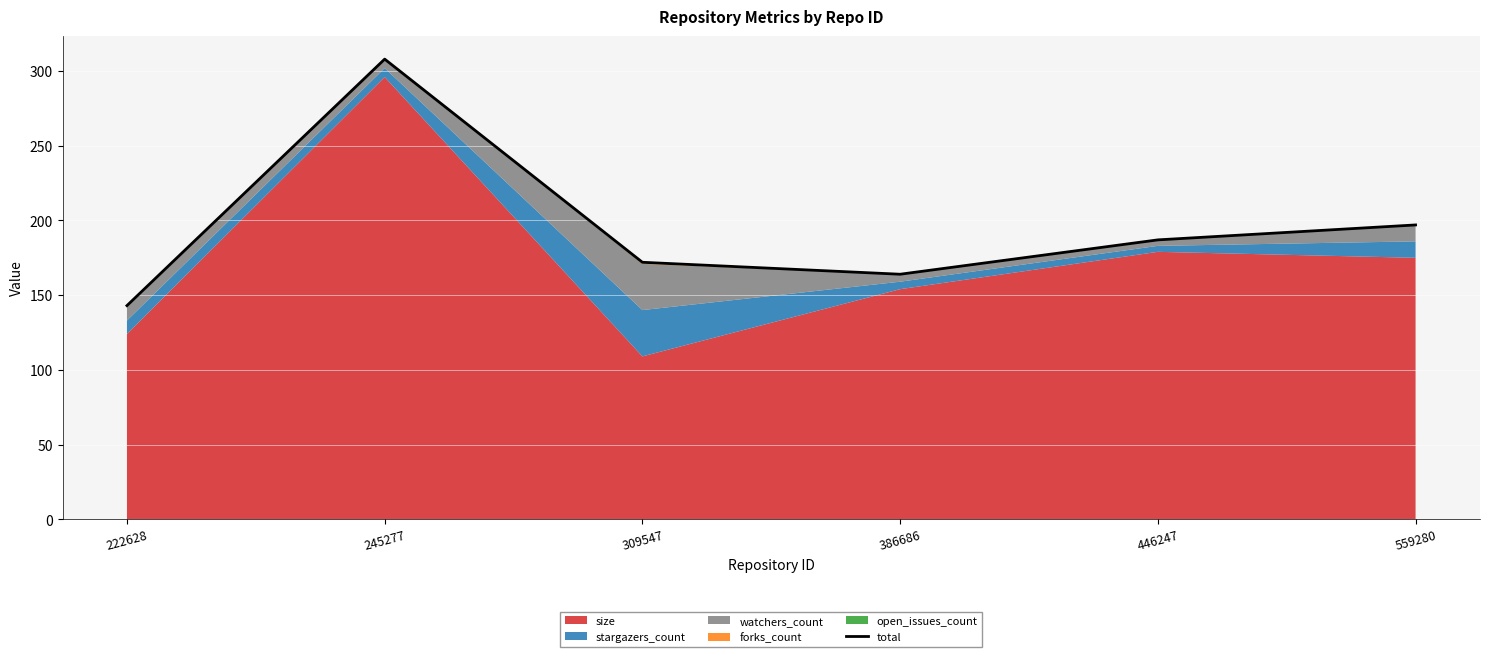

Rank the categories by value from highest to lowest.

245277, 559280, 446247, 309547, 386686, 222628